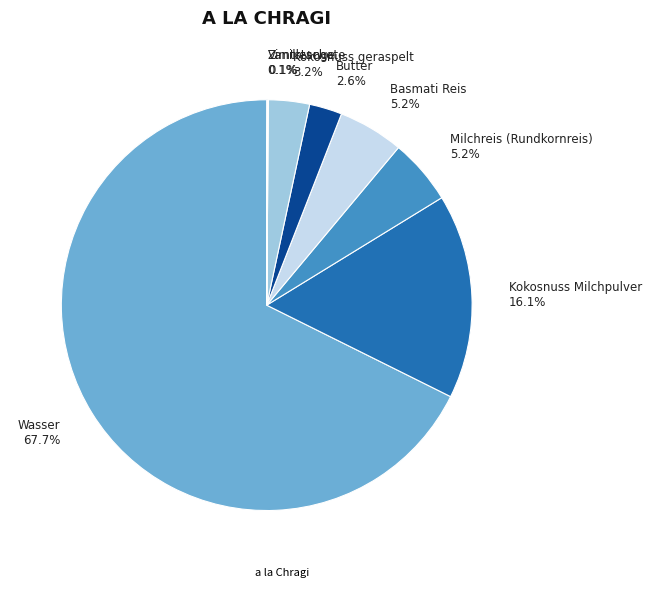

True or false: Basmati Reis accounts for 11% of the total.

False